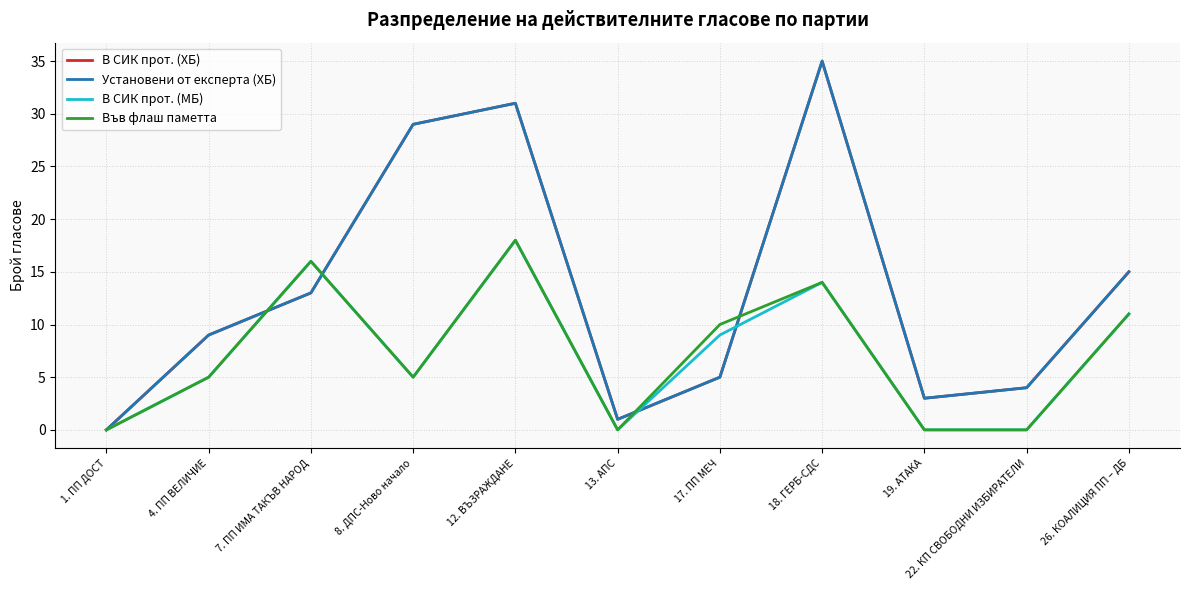

Where do В СИК прот. (МБ) and В СИК прот. (ХБ) first cross each other?

4. ПП ВЕЛИЧИЕ and 7. ПП ИМА ТАКЪВ НАРОД